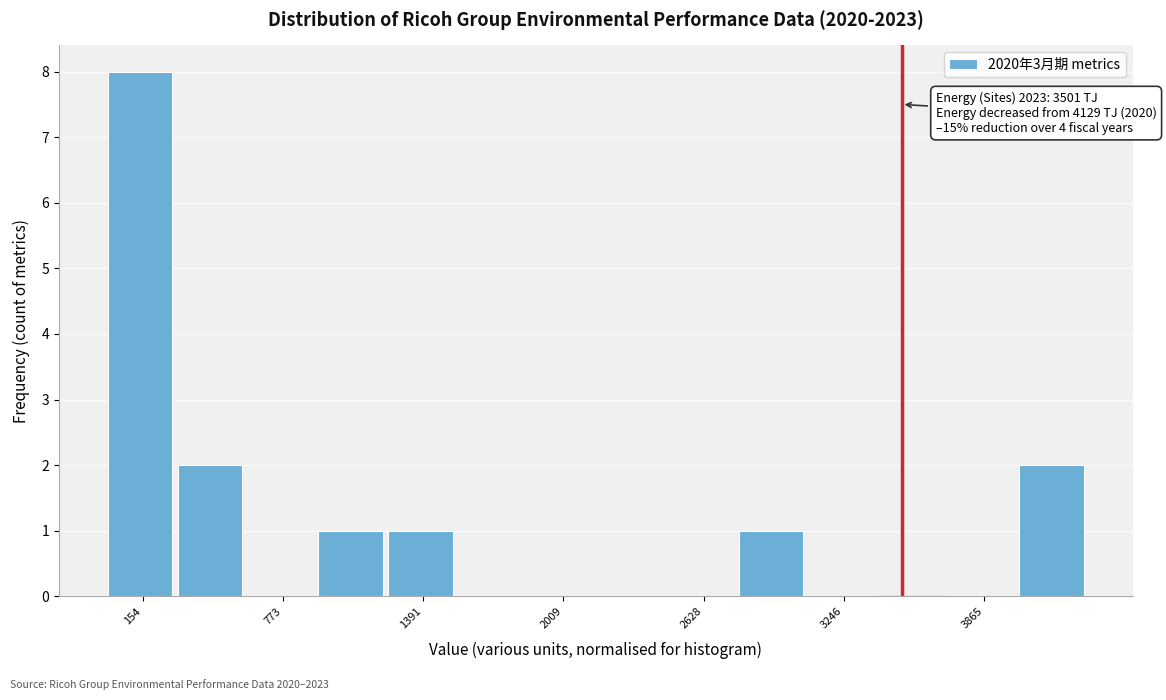

Read against the x-axis, roughly where is the centre of the tallest bar?

100